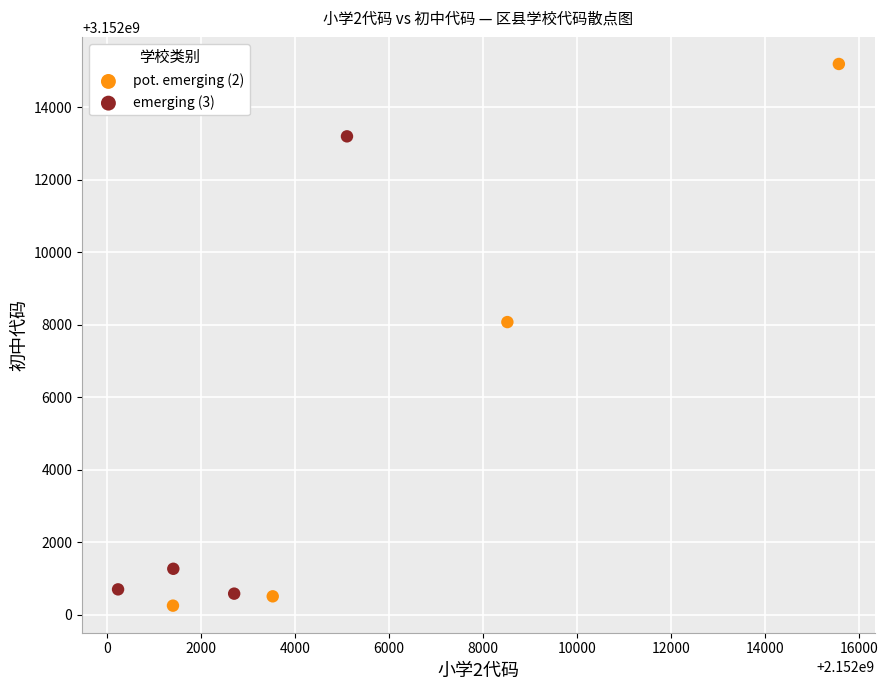

Which series has the widest spread of Y values?

pot. emerging (2)